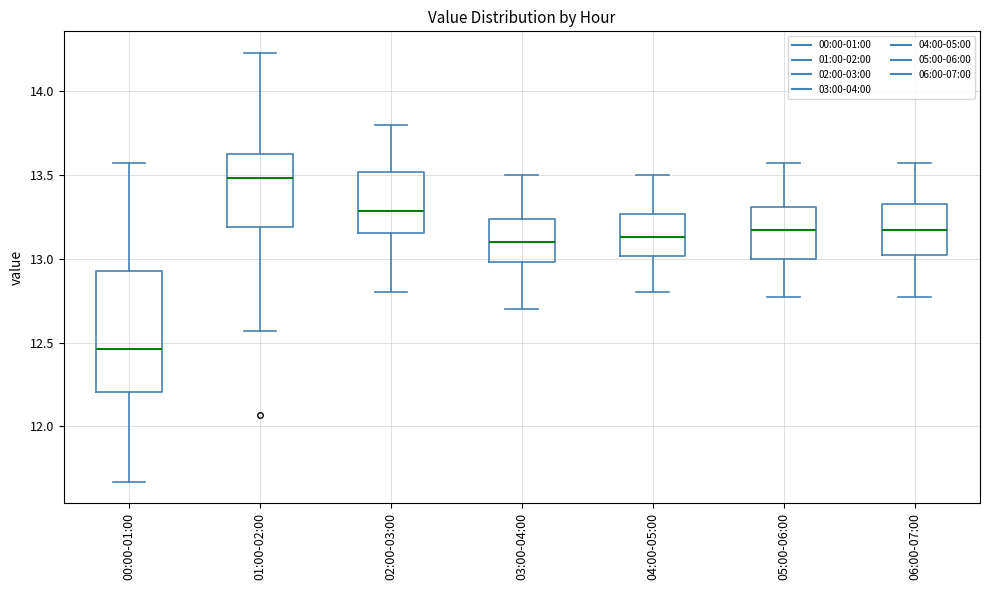

Where is the lower edge of the box for 01:00-02:00 on the y-axis? The values are not printed on the chart, so give them approximately, as read against the axis.

13.20